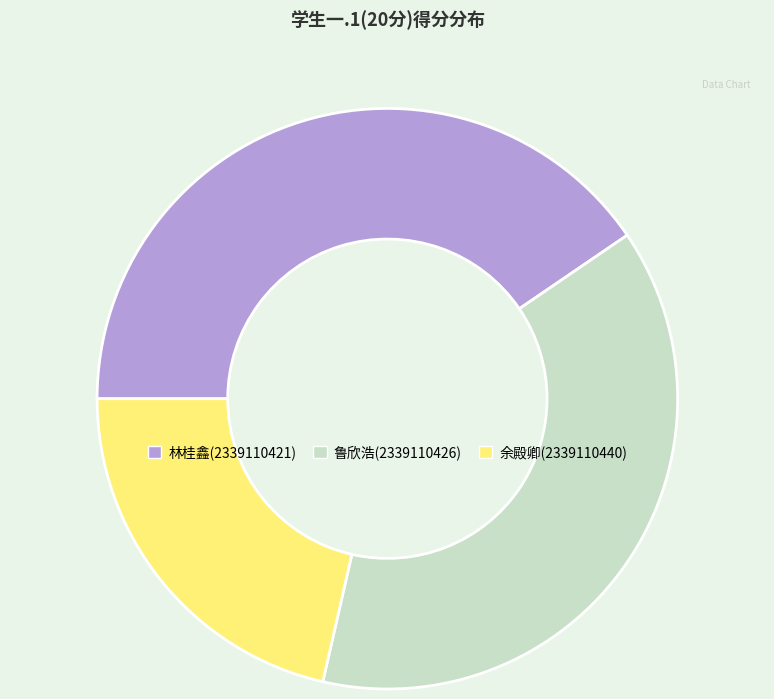

Combined, do 鲁欣浩(2339110426) and 林桂鑫(2339110421) account for over 50%?

Yes